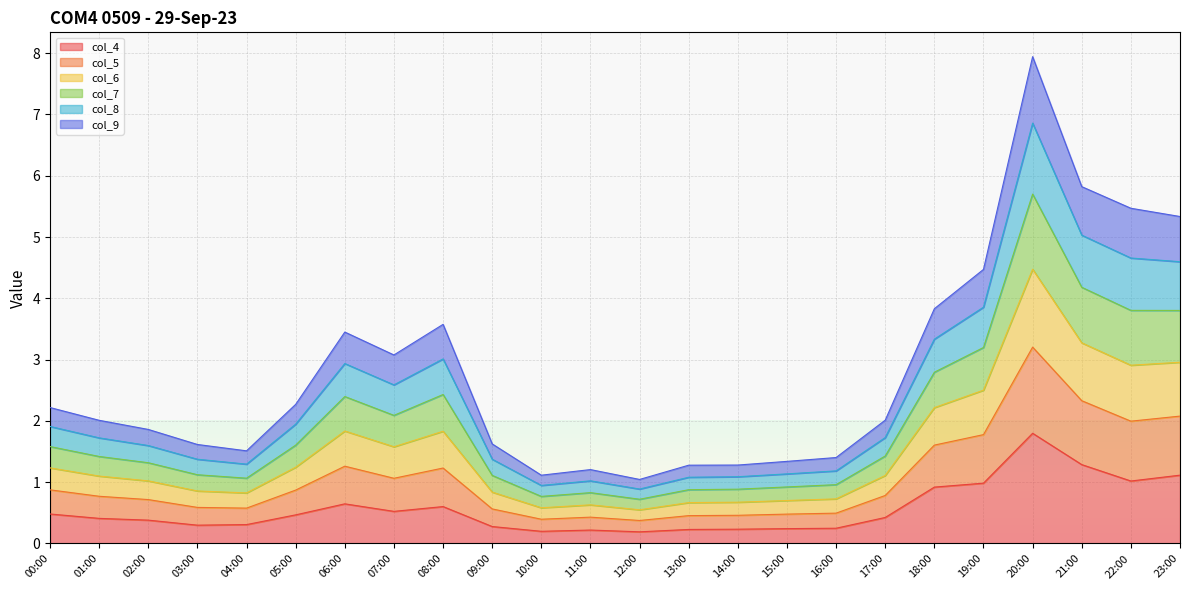

Is the value of col_8 at 09:00 greater than the value of col_9 at 23:00?

No